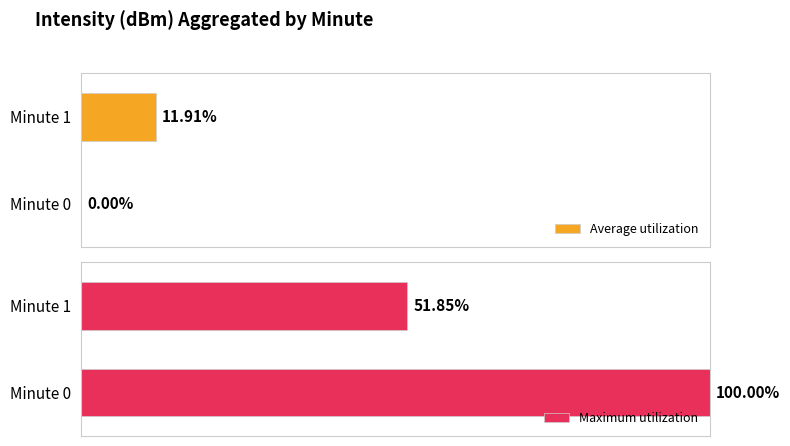

How many series are shown in this chart?

2